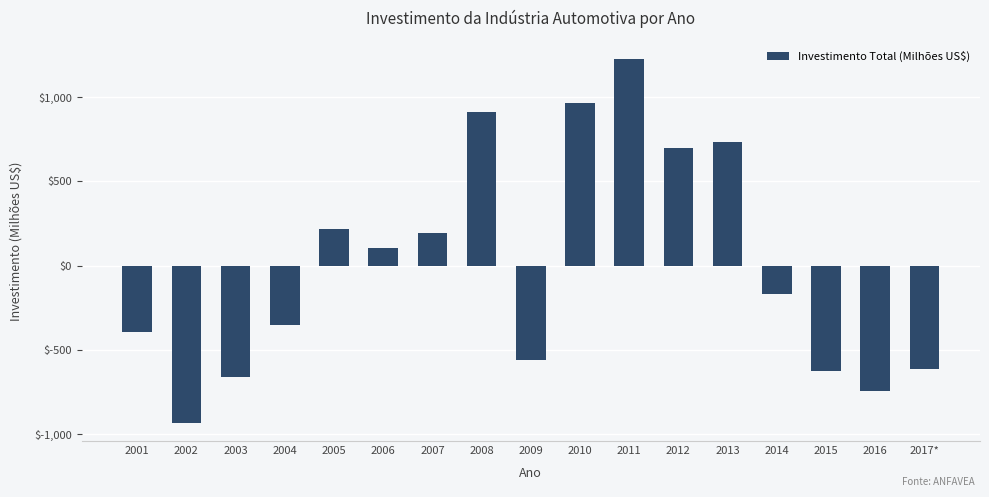

The chart shows a value of 1224.9 at 2011. True or false?

True